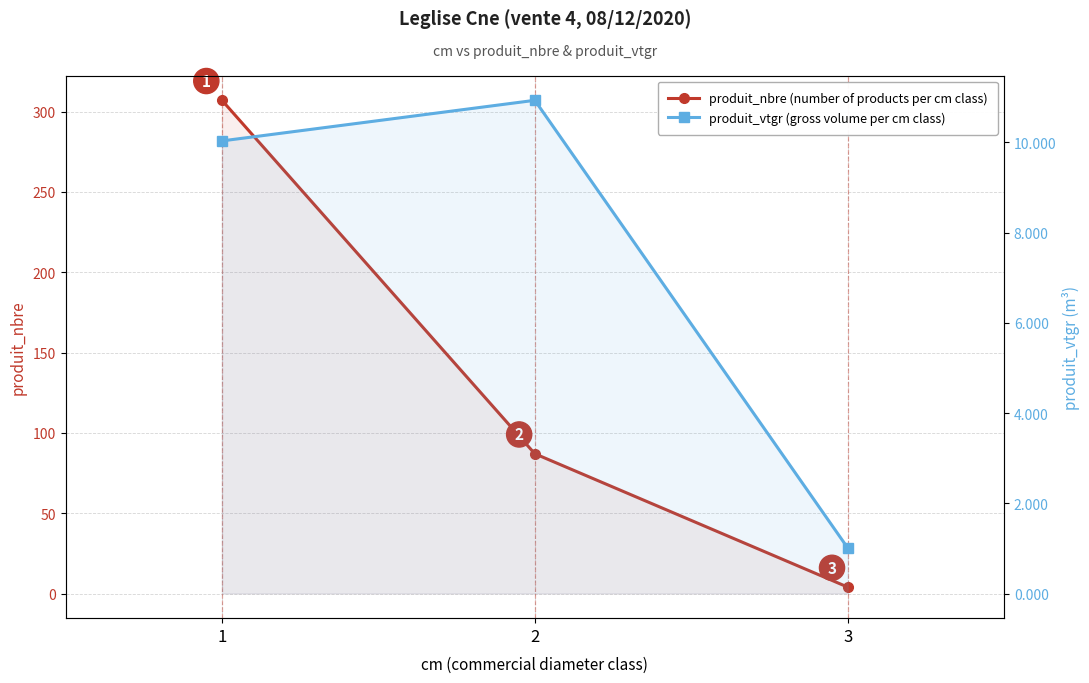

Reading right to left, extract all data points from this chart.

produit_nbre (number of products per cm class): 3=4.0	2=87.0	1=307.0
produit_vtgr (gross volume per cm class): 3=1.0	2=10.9	1=10.0